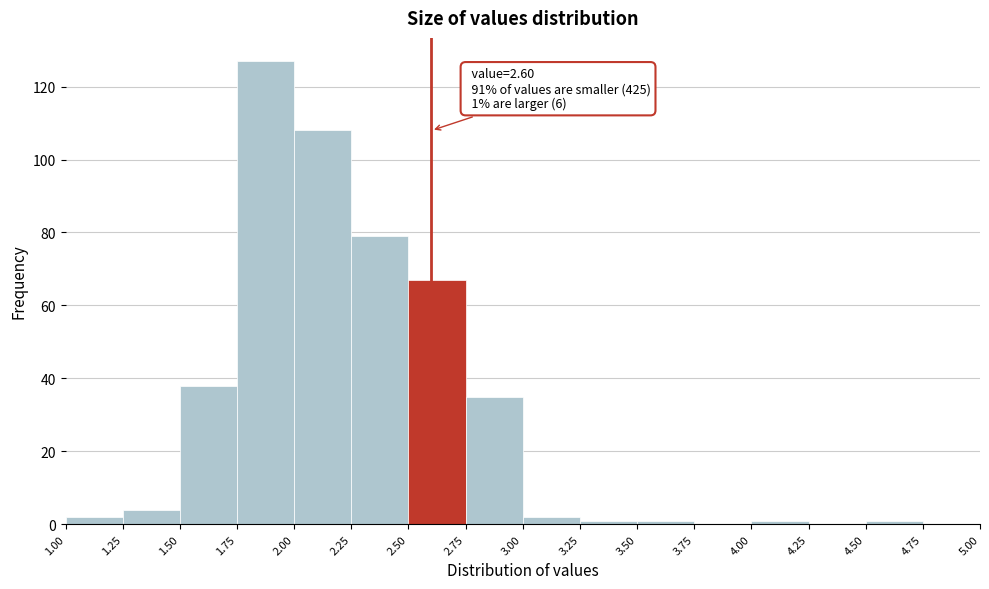

Over which range of the x-axis is the bar tallest?

1.75 to 2.00